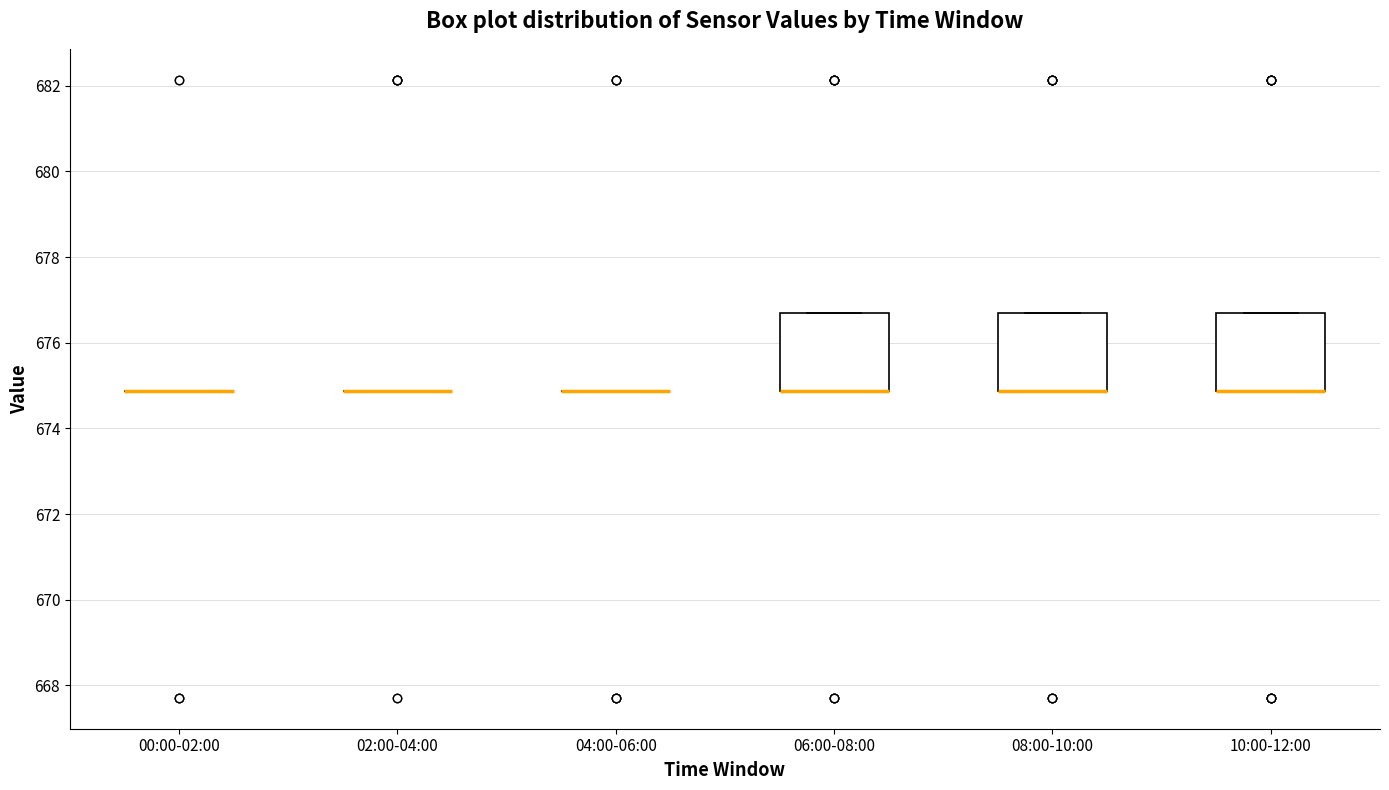

Reading left to right, read every box against the y-axis: the position of its median line, the range the box covers, and the ends of its whiskers. The values are not printed on the chart, so give them approximately, as read against the axis.

00:00-02:00: box collapsed to a line at 674.8, whiskers 674.8 to 674.8
02:00-04:00: box collapsed to a line at 674.8, whiskers 674.8 to 674.8
04:00-06:00: box collapsed to a line at 674.8, whiskers 674.8 to 674.8
06:00-08:00: median 674.8 (drawn on the box's lower edge), box 674.8 to 676.6, whiskers 674.8 to 676.6
08:00-10:00: median 674.8 (drawn on the box's lower edge), box 674.8 to 676.6, whiskers 674.8 to 676.6
10:00-12:00: median 674.8 (drawn on the box's lower edge), box 674.8 to 676.6, whiskers 674.8 to 676.6